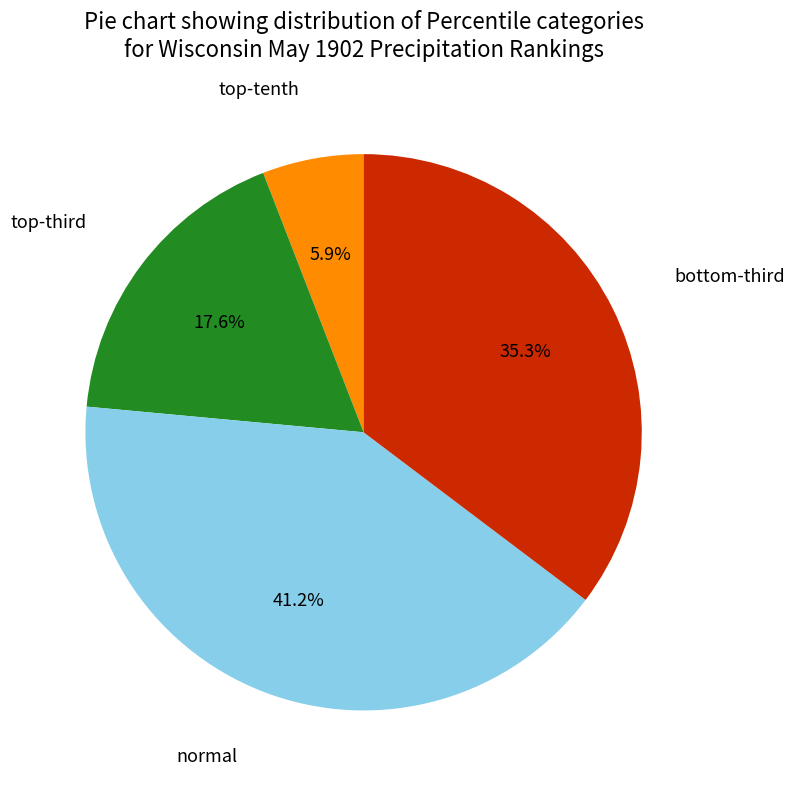

Is there any slice that represents more than half of the pie?

No